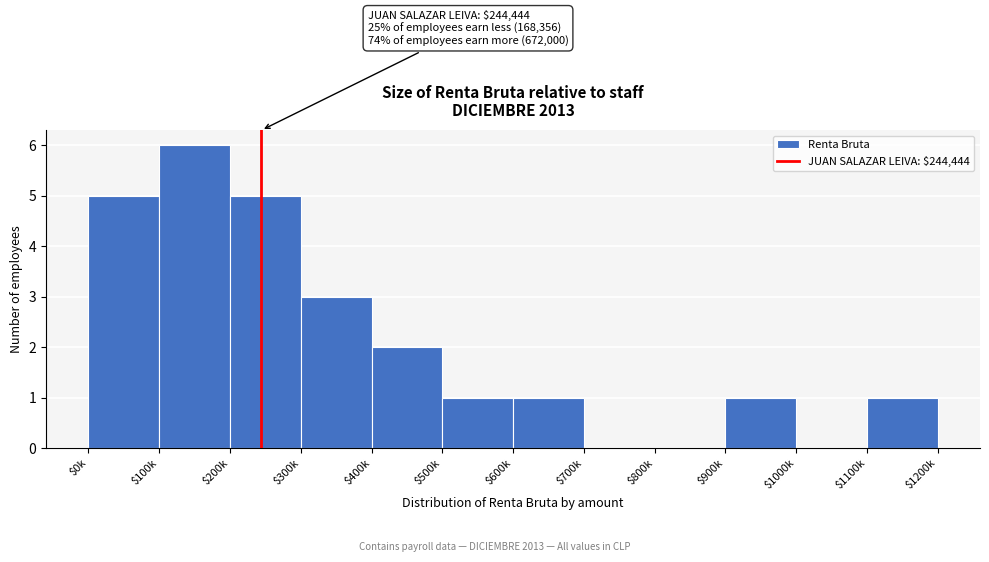

What is the maximum value shown in the chart?

6